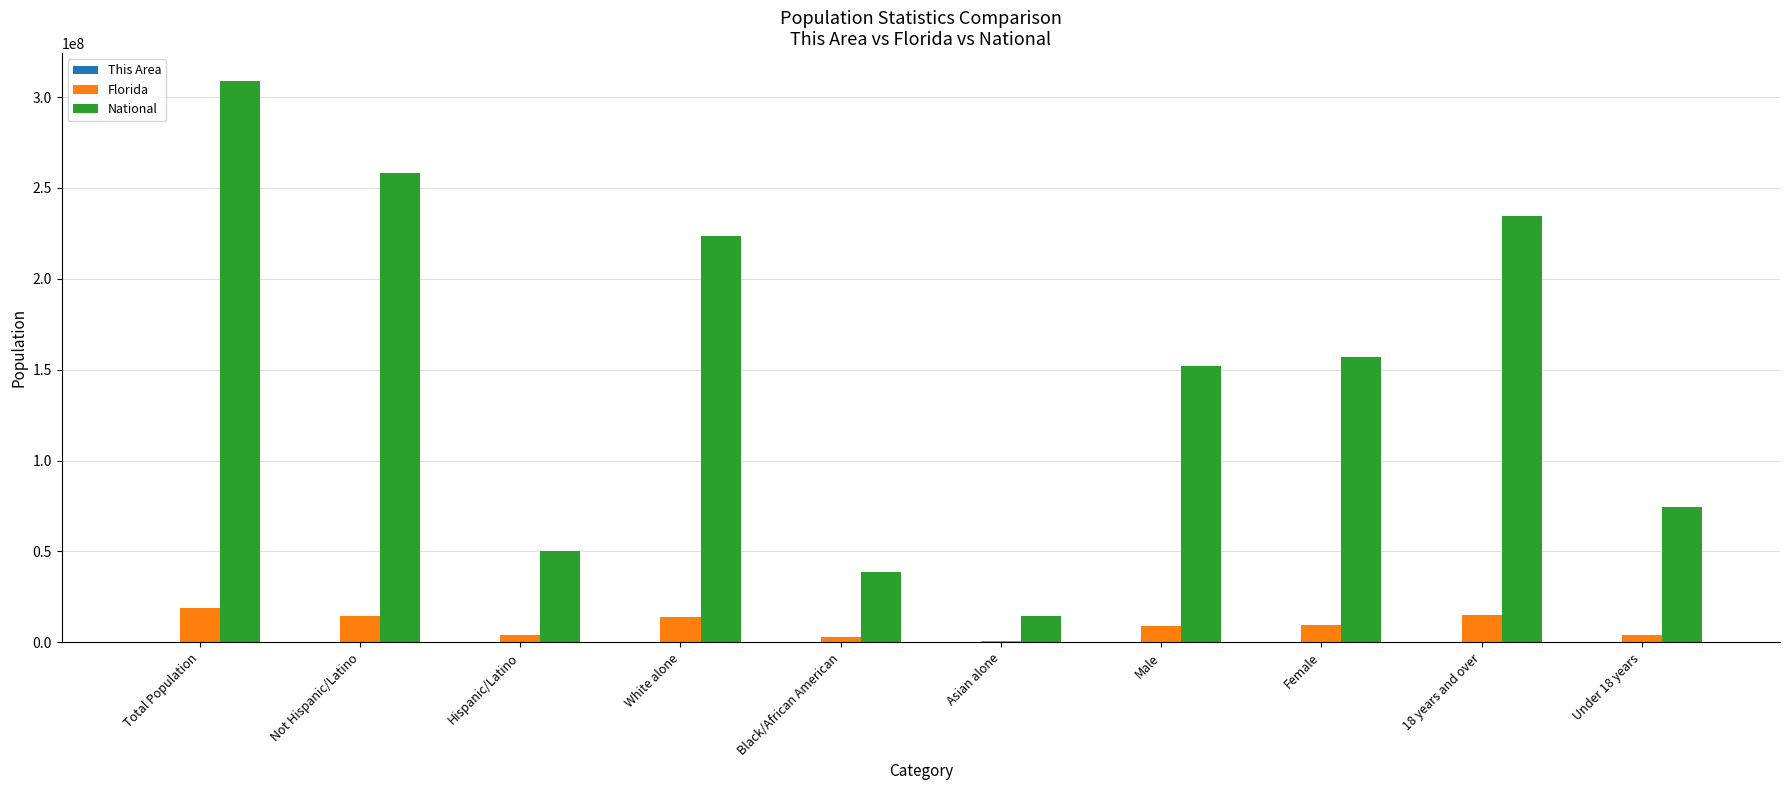

The National series shows 156964212 at Female. True or false?

True